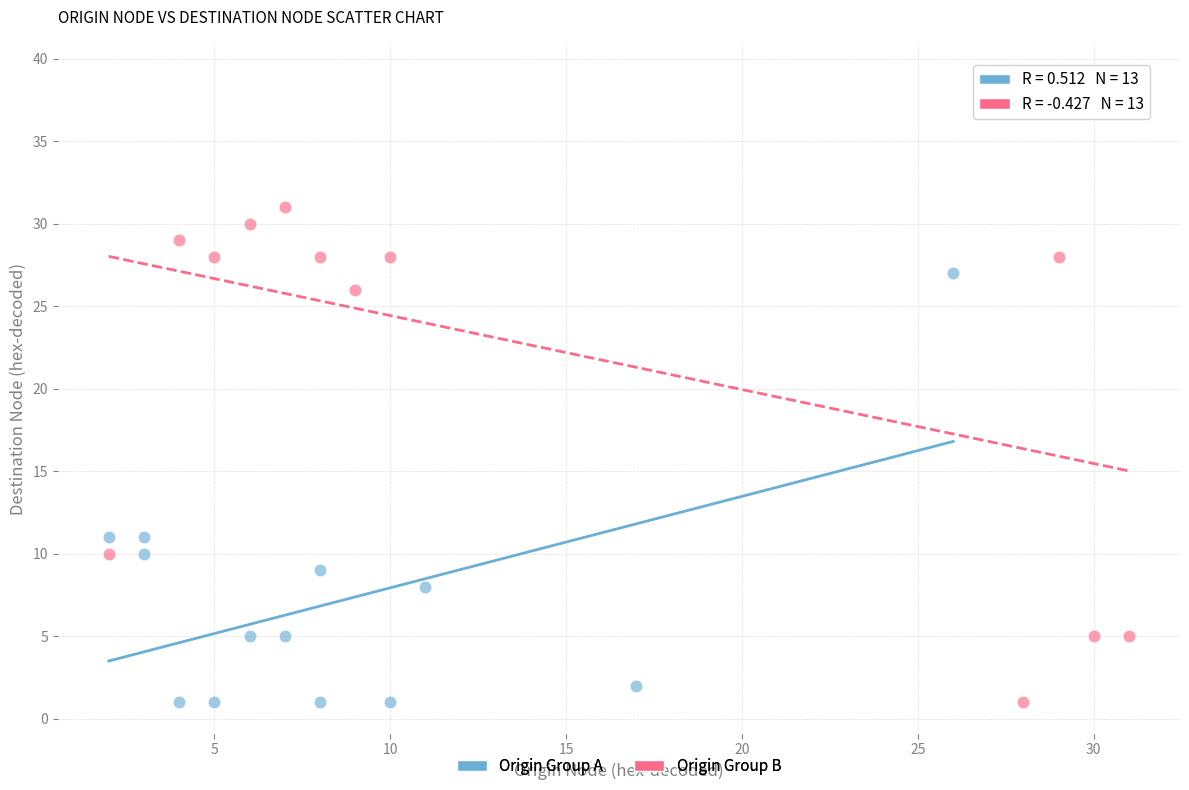

Which series contains the highest Y value?

Origin Group B